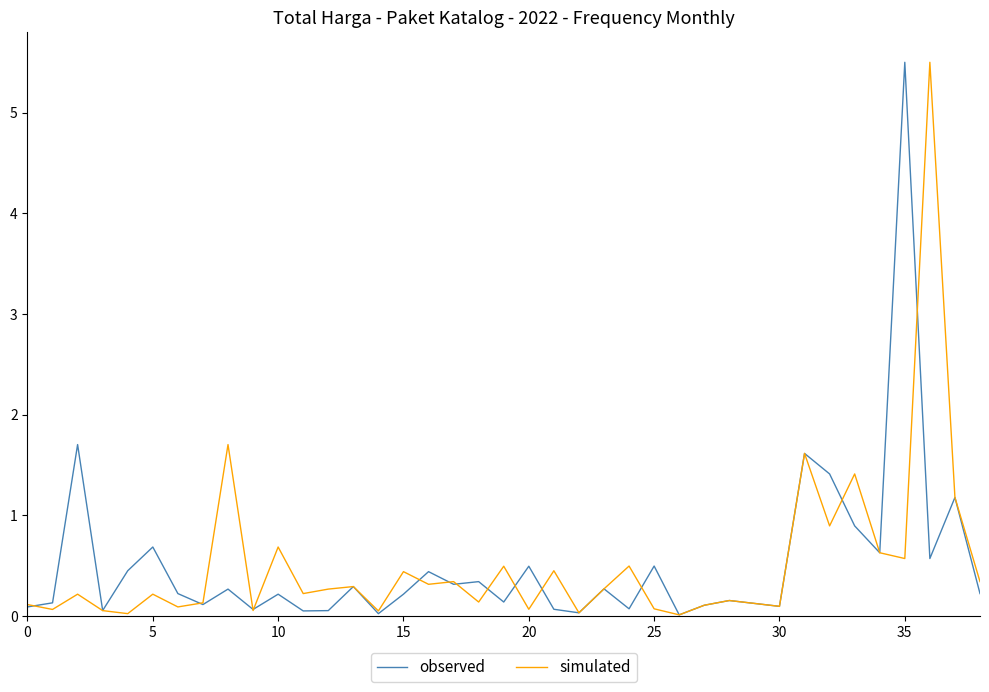

How many lines are shown in the chart?

2